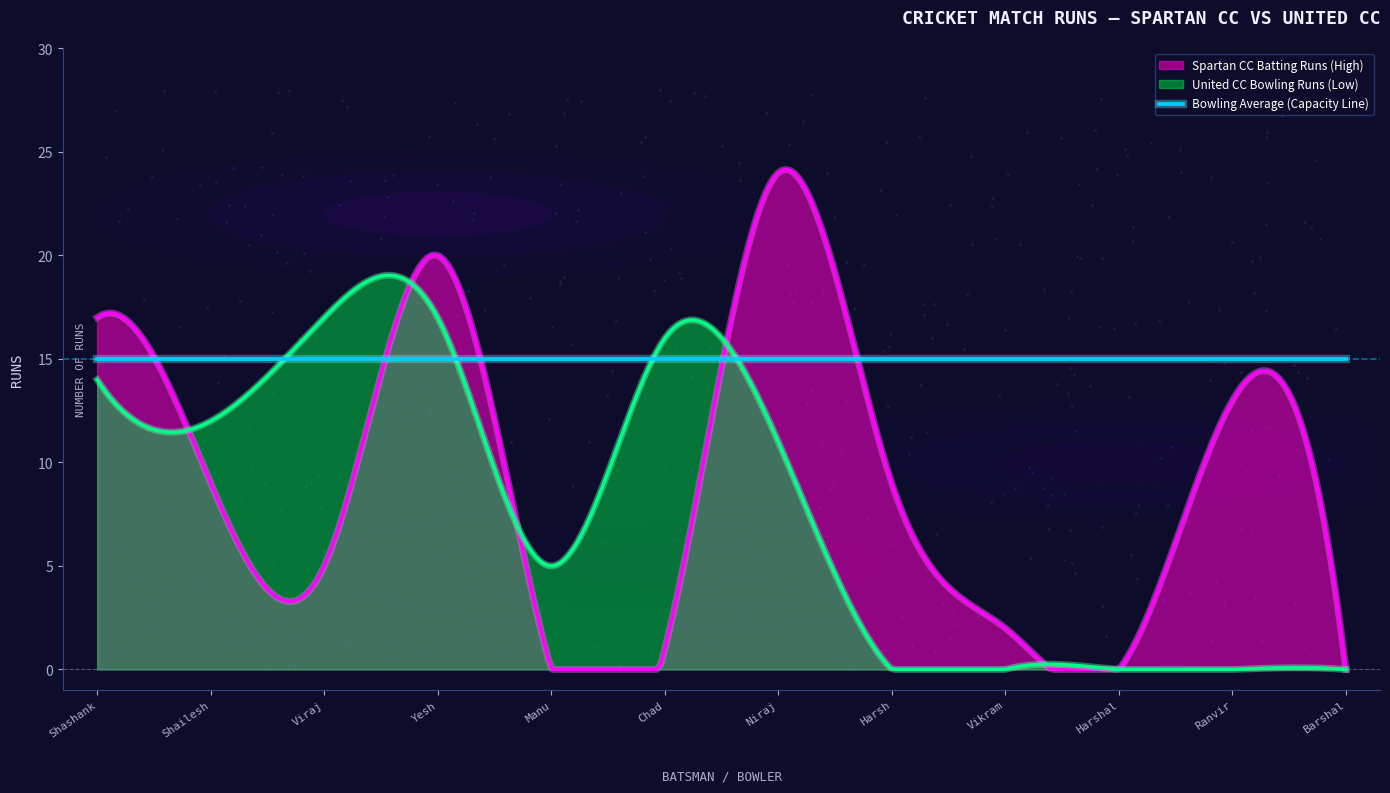

What is the total value across all series at Barshal?

15